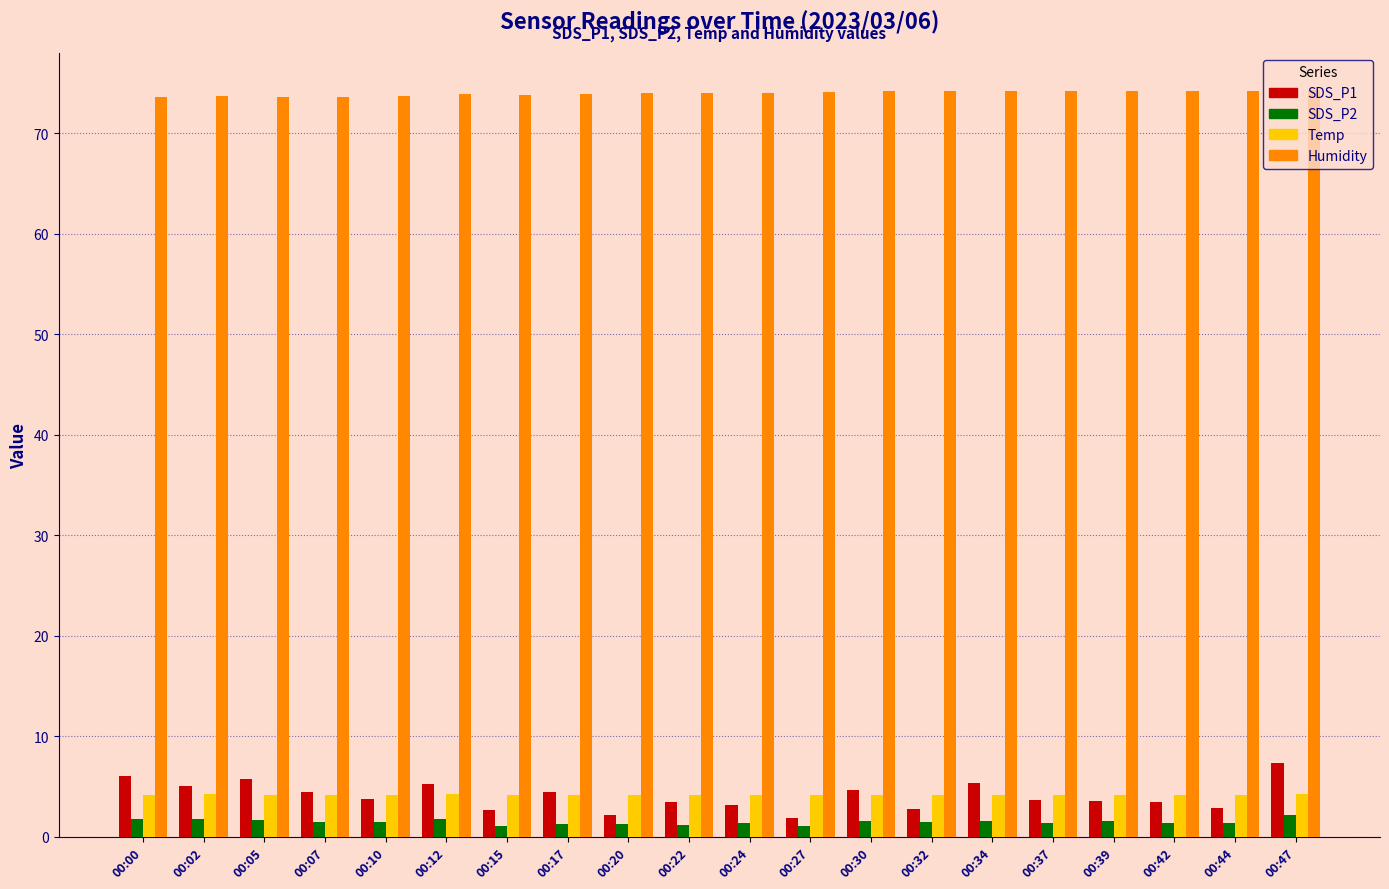

The SDS_P1 series shows 3.6 at 00:37. True or false?

True